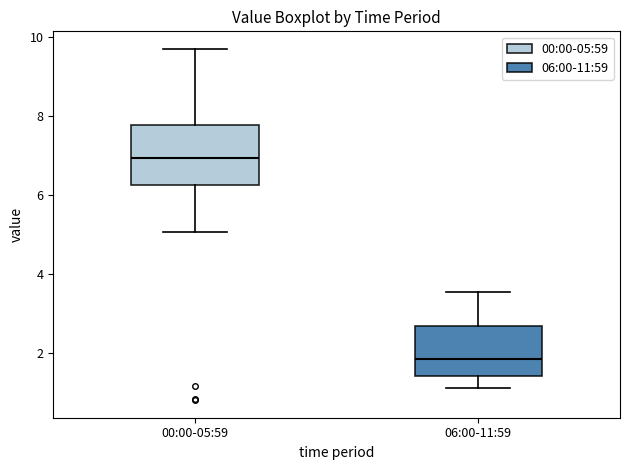

Reading left to right, transcribe this box plot: for each box, give where its median line is, the range the box spans, and where its two whiskers end, as read against the y-axis. The values are not printed on the chart, so give them approximately, as read against the axis.

00:00-05:59: median 7.0, box 6.2 to 7.8, whiskers 5.0 to 9.8
06:00-11:59: median 1.8, box 1.4 to 2.6, whiskers 1.2 to 3.6